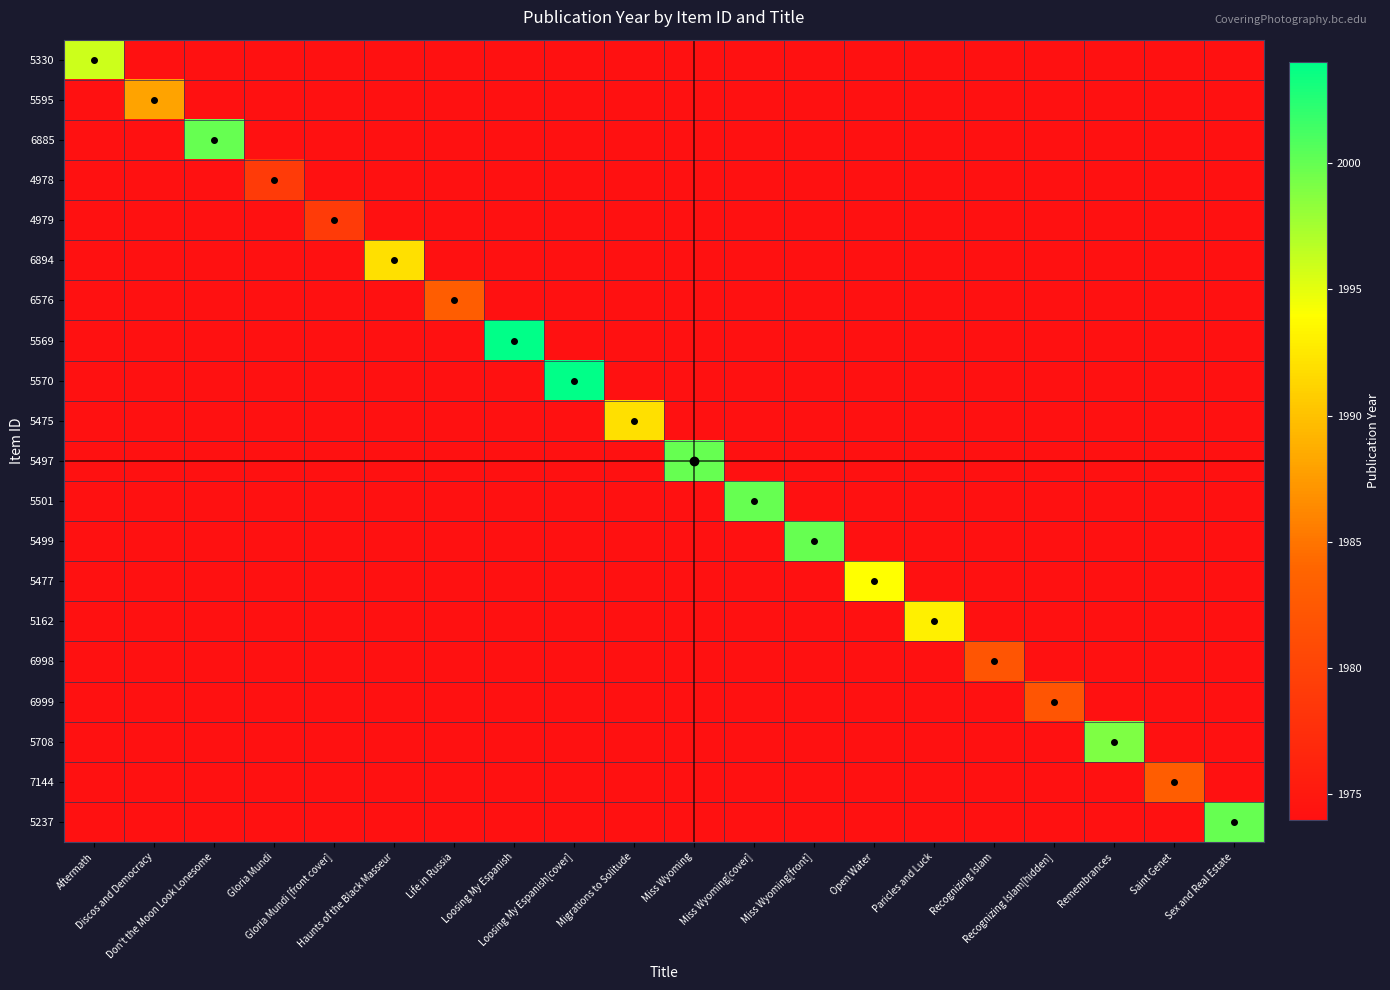

Between Gloria Mundi [front cover] and Discos and Democracy, which is larger?

Gloria Mundi [front cover]